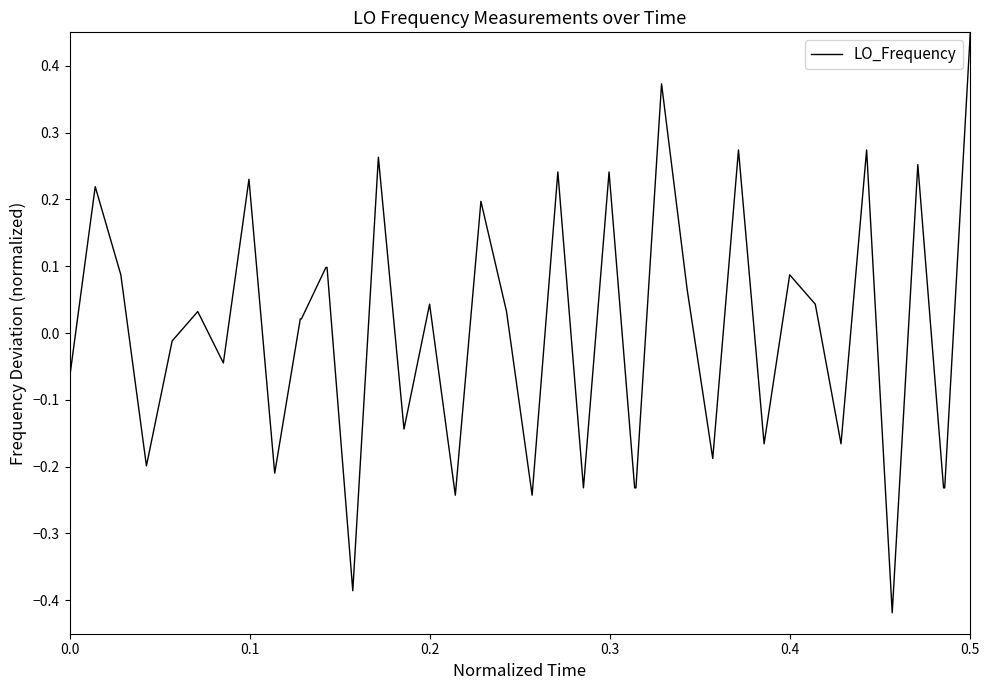

What is the difference between the maximum and minimum values?

0.9